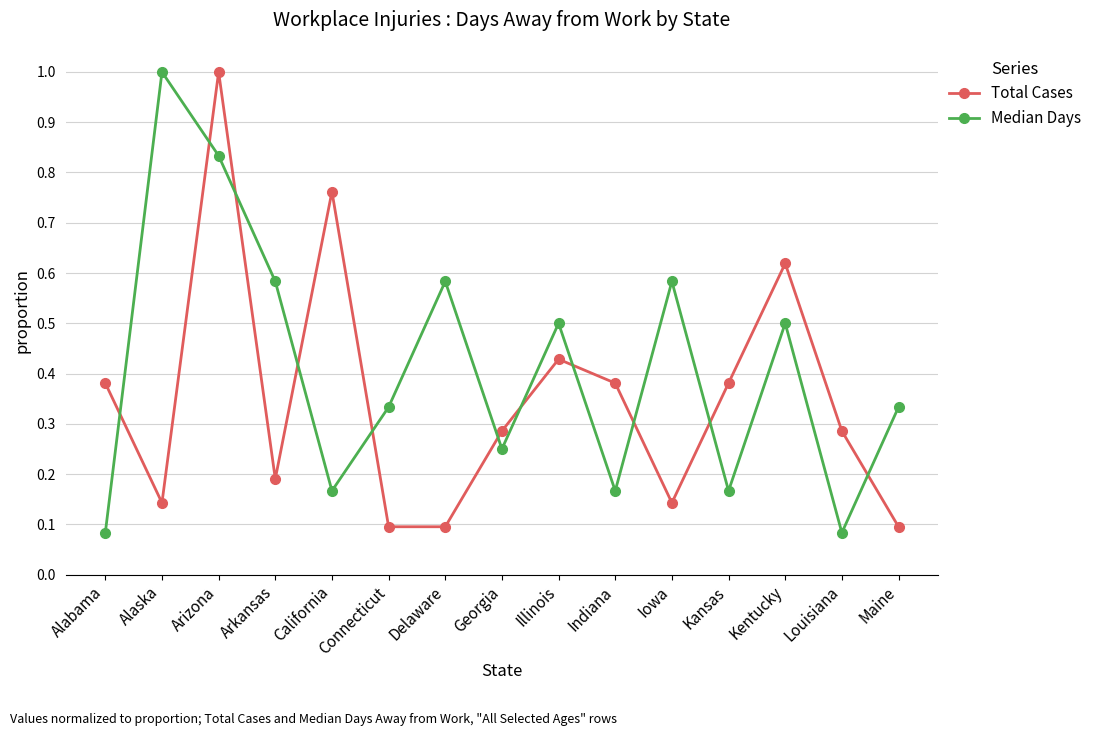

Which series changed the most between Connecticut and Illinois?

Total Cases